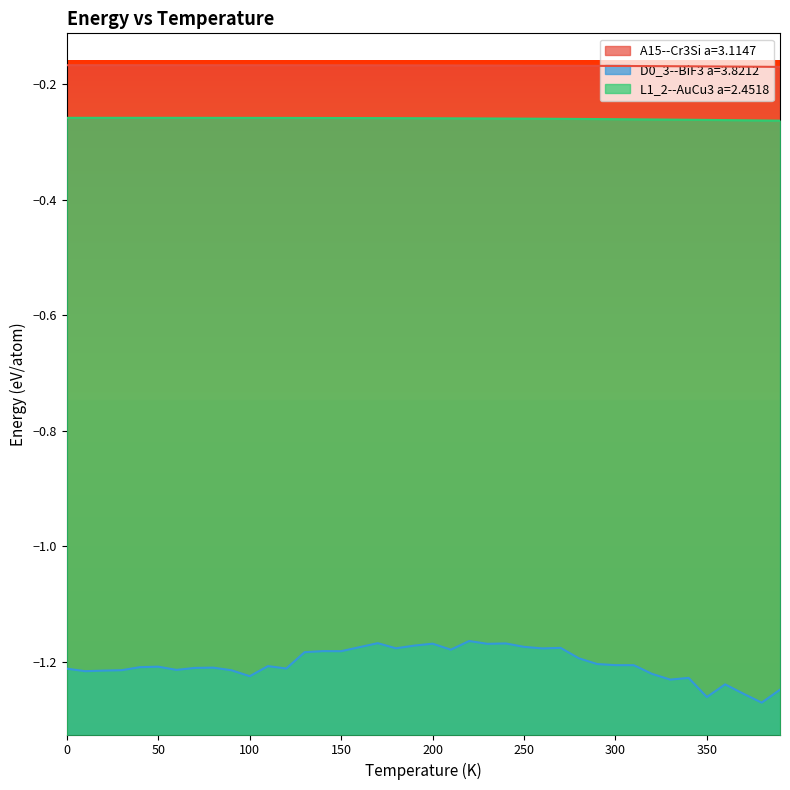

What is the average value of the A15--Cr3Si a=3.1147 series?

-0.2